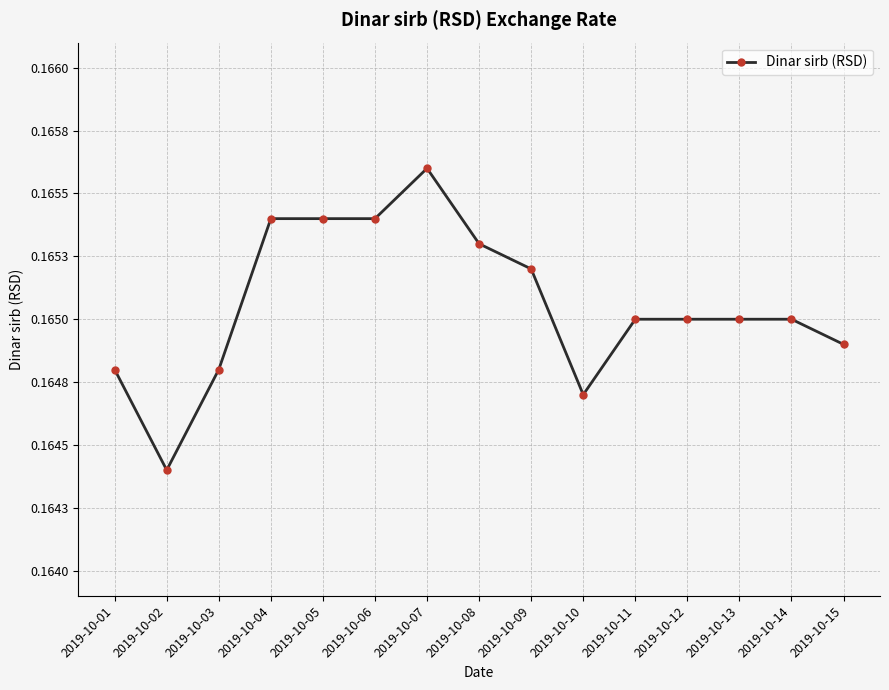

Is it true that the value at 2019-10-06 is 0.2?

False